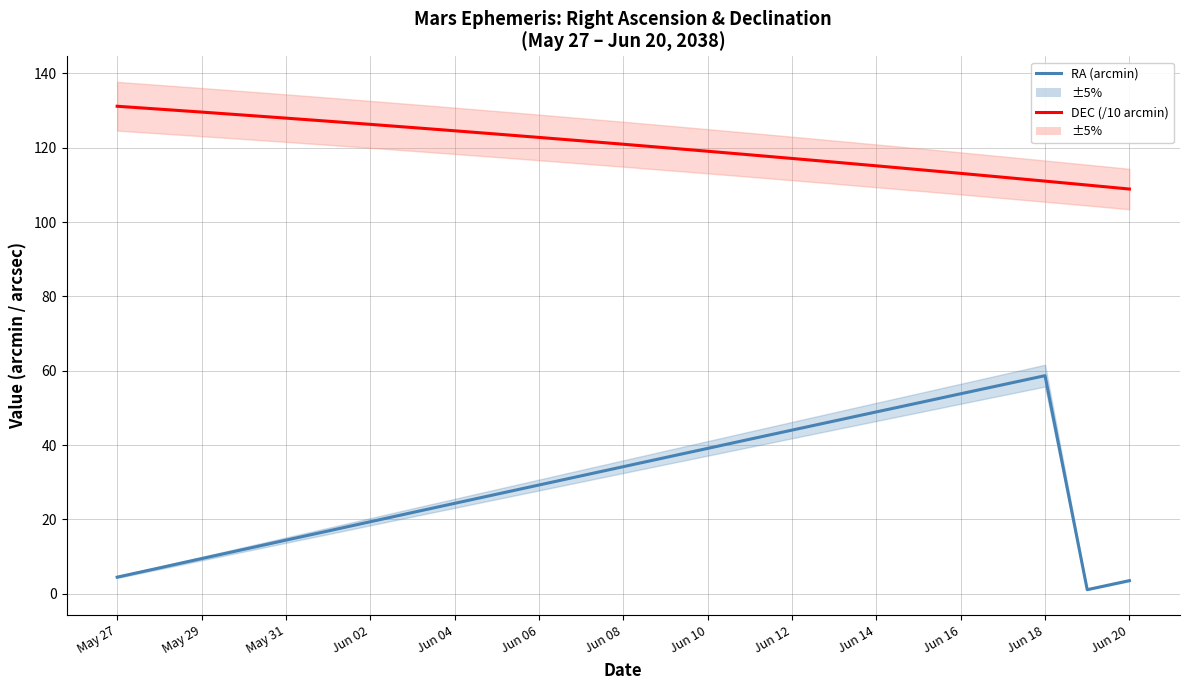

How many lines are shown in the chart?

2